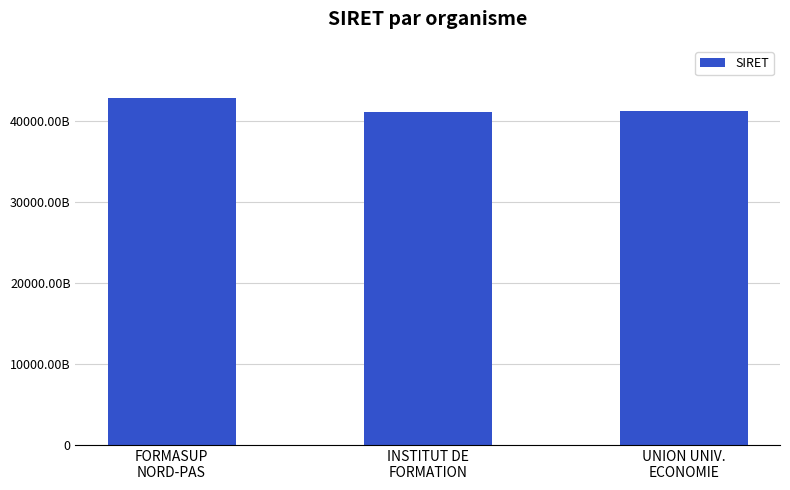

What is the change in value from FORMASUP
NORD-PAS to UNION UNIV.
ECONOMIE?

-1616182400017